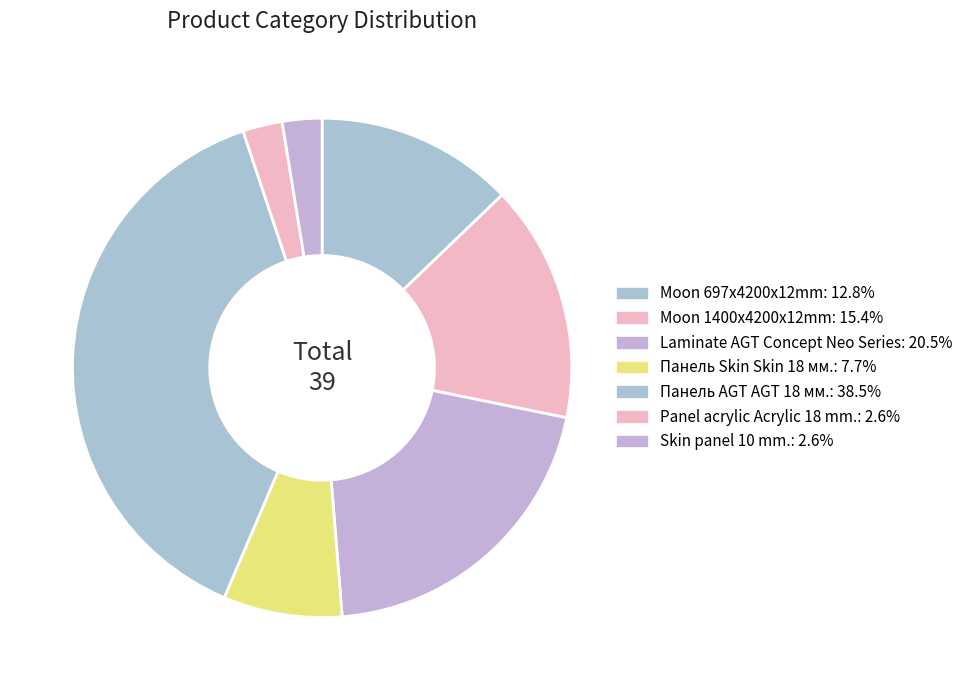

Rank the categories by value from lowest to highest.

Panel acrylic Acrylic 18 mm., Skin panel 10 mm., Панель Skin Skin 18 мм., Moon 697x4200x12mm, Moon 1400x4200x12mm, Laminate AGT Concept Neo Series, Панель AGT AGT 18 мм.